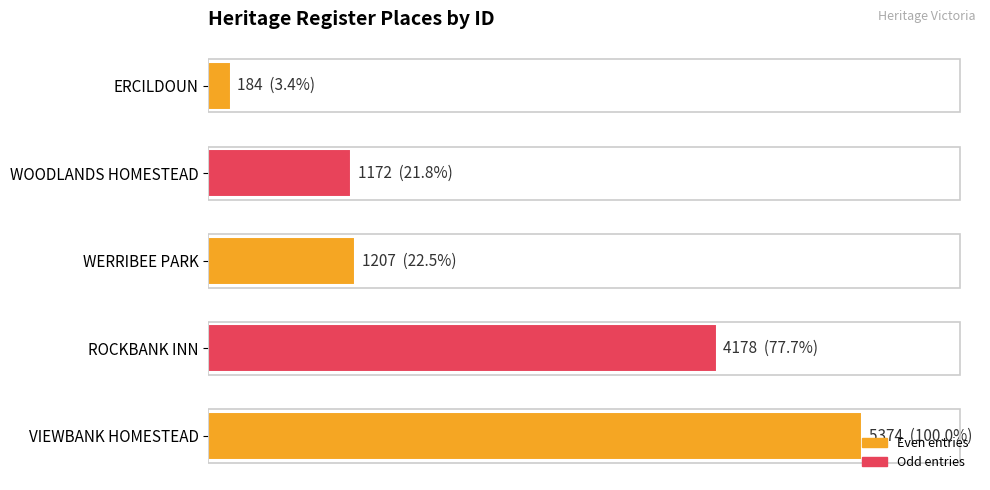

Are the bars horizontal?

Yes